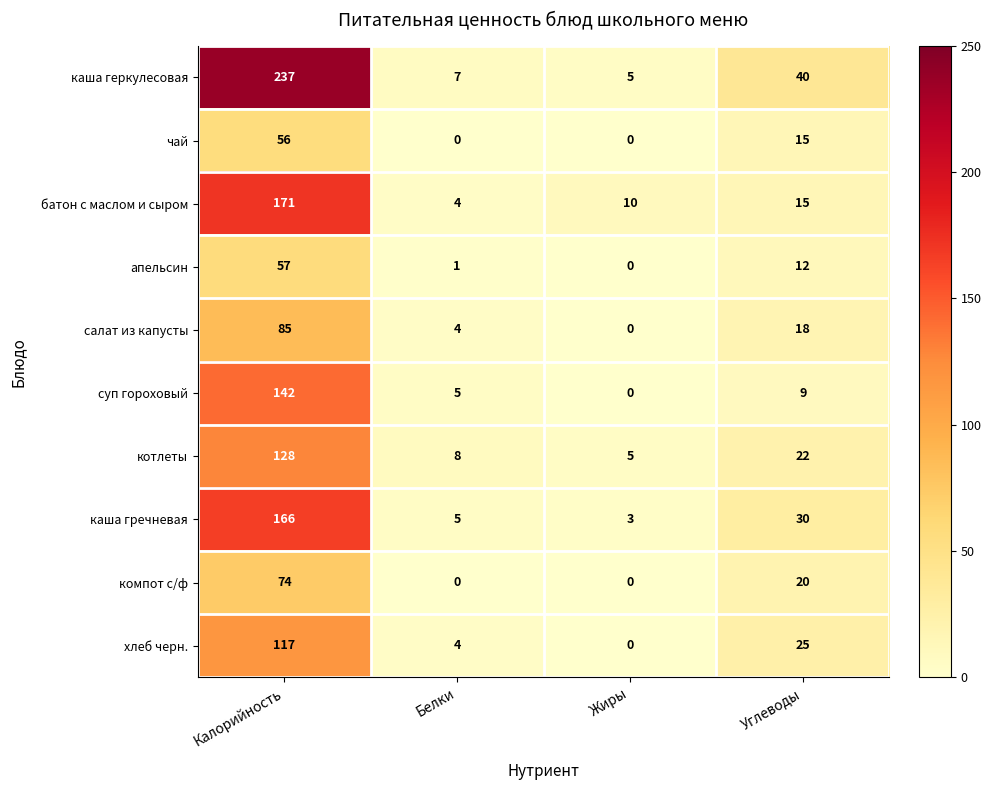

Where does the чай series first go above 15?

Калорийность